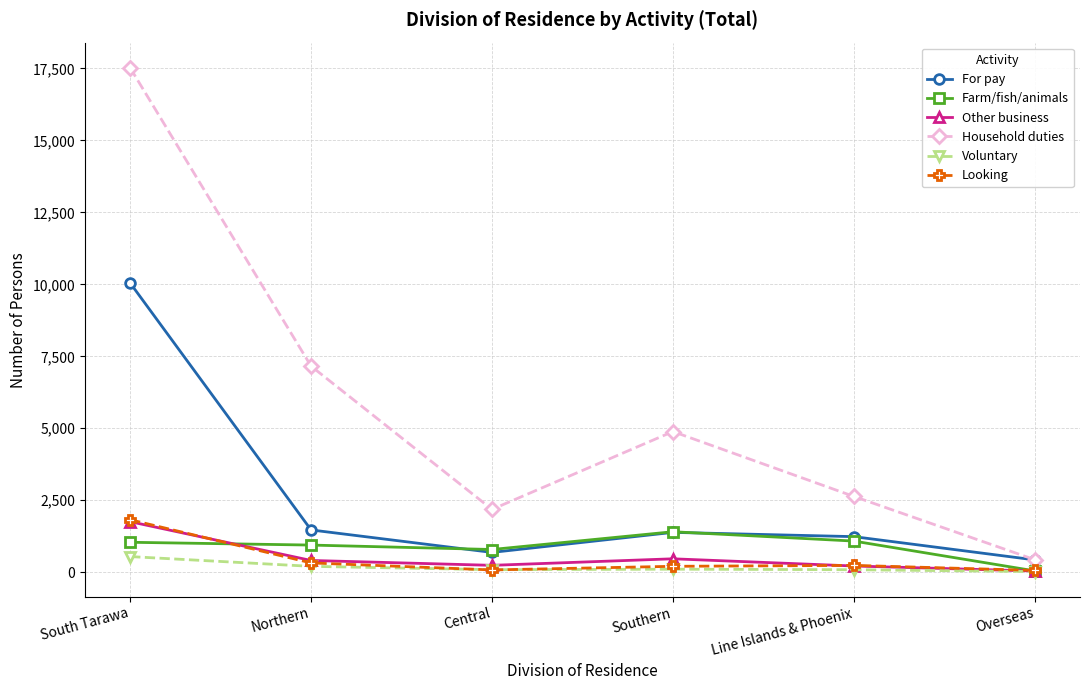

True or false: Farm/fish/animals and Household duties cross at least once.

False